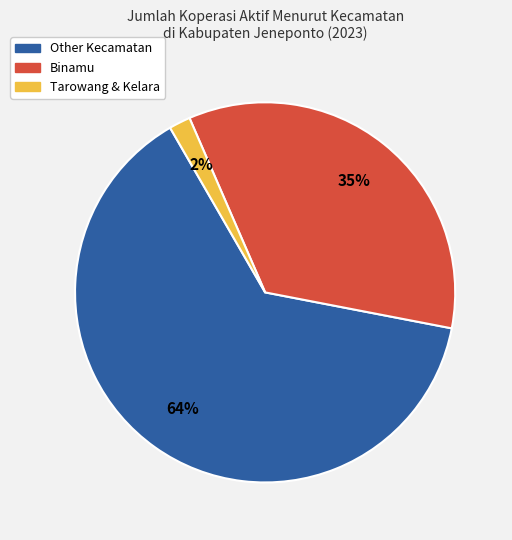

How many slices are in this pie chart?

3